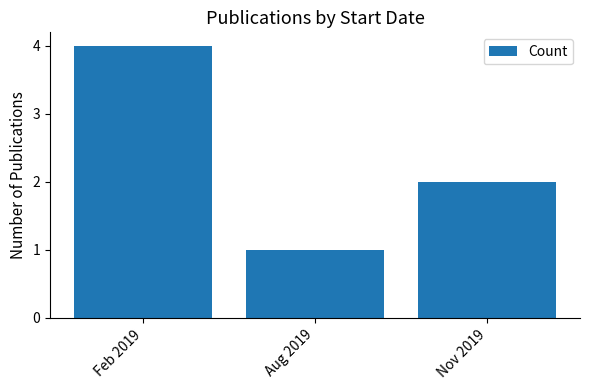

What is the average value?

2